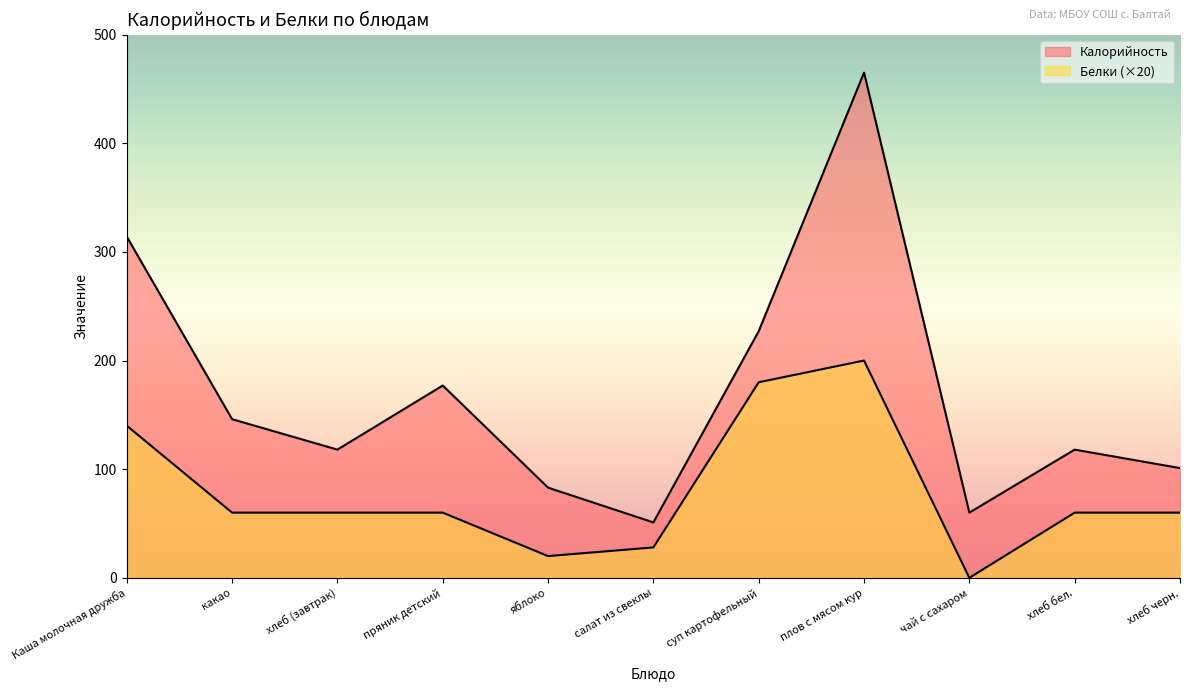

At which label does Белки reach its minimum?

чай с сахаром